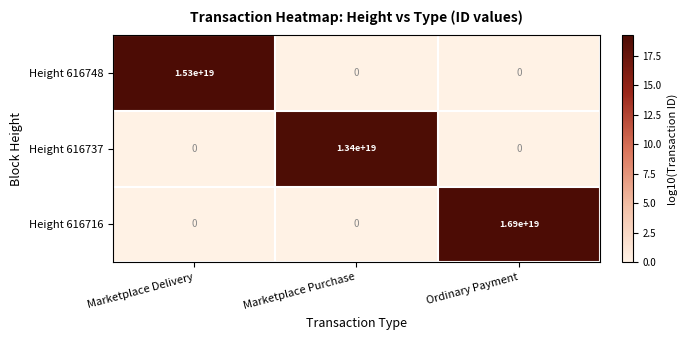

Which category has the highest value in the Height 616748 series?

Marketplace Delivery